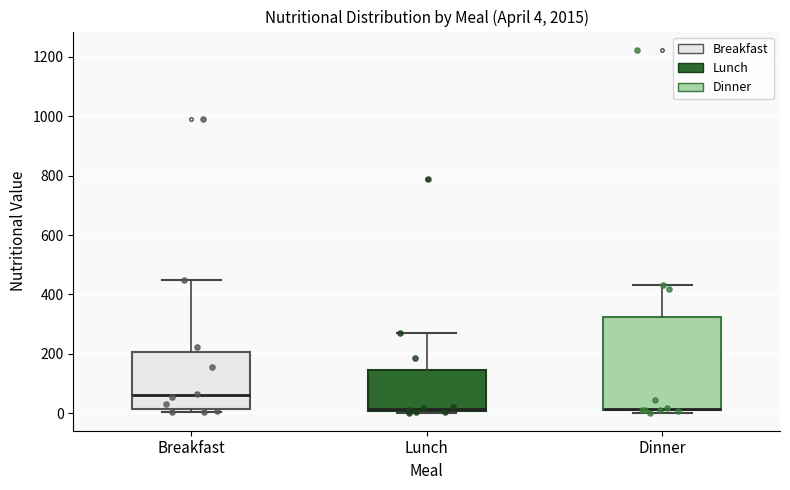

Which box has the highest median line?

Breakfast